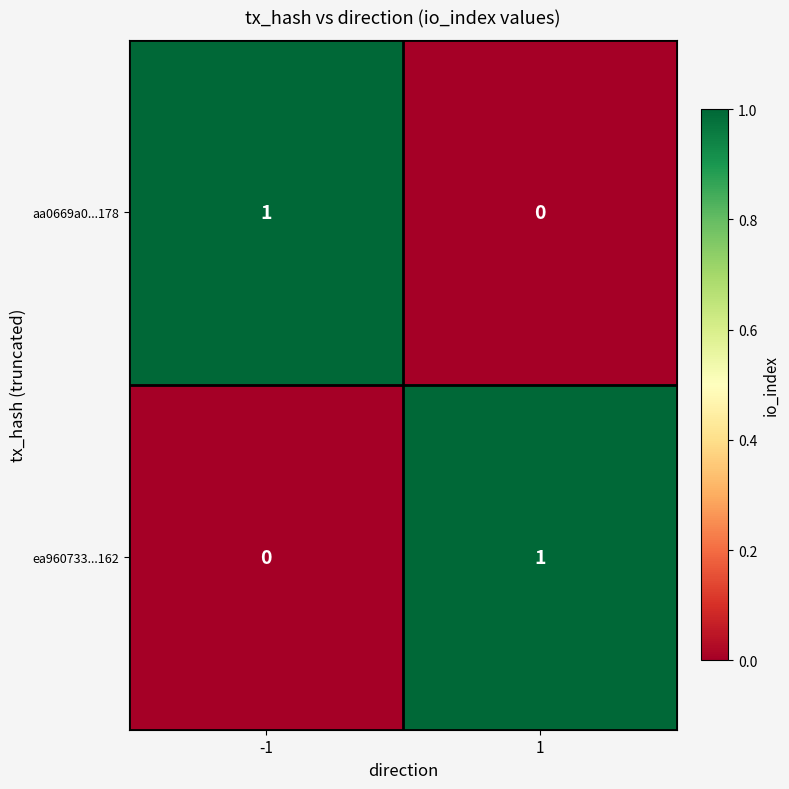

At how many categories does at least one series exceed 0?

2